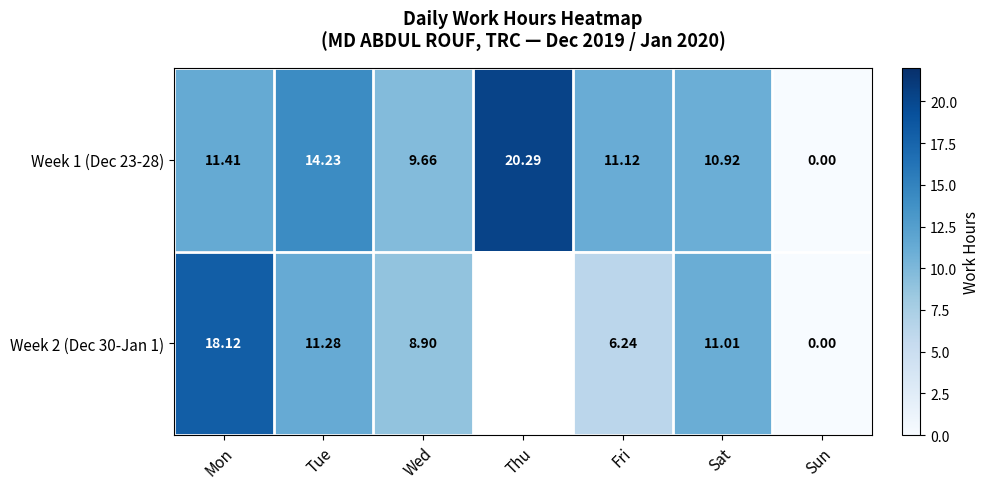

Between Mon and Sat, which series saw the biggest shift?

Week 2 (Dec 30-Jan 1)